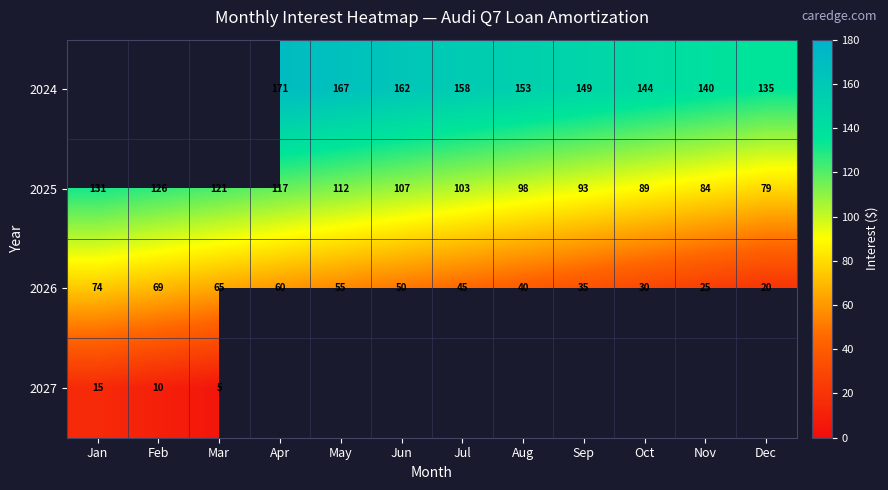

Which category has the lowest value across all series?

Mar